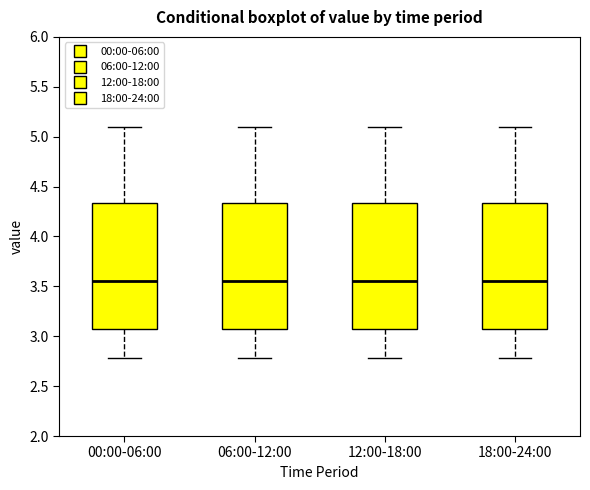

Where does the median line of the box for 12:00-18:00 sit on the y-axis? The values are not printed on the chart, so give them approximately, as read against the axis.

3.55